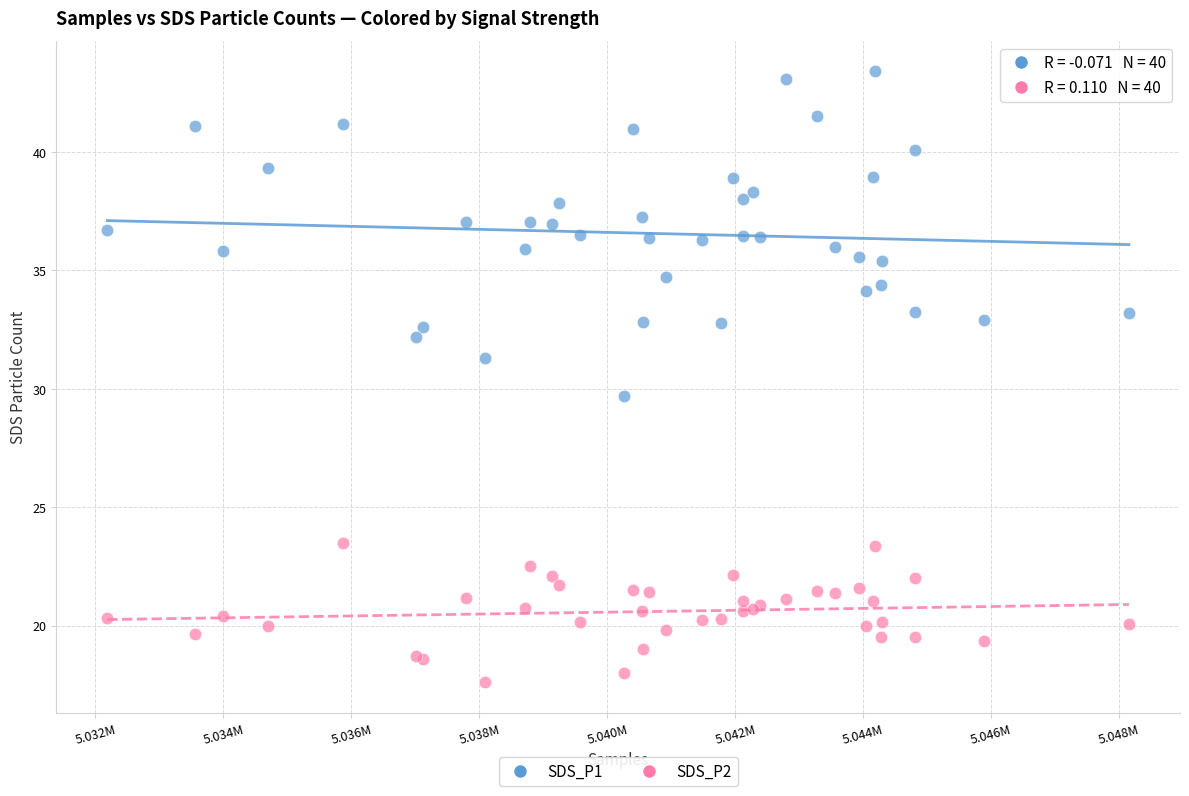

Across all series, what Y value is closest to 30?

29.7